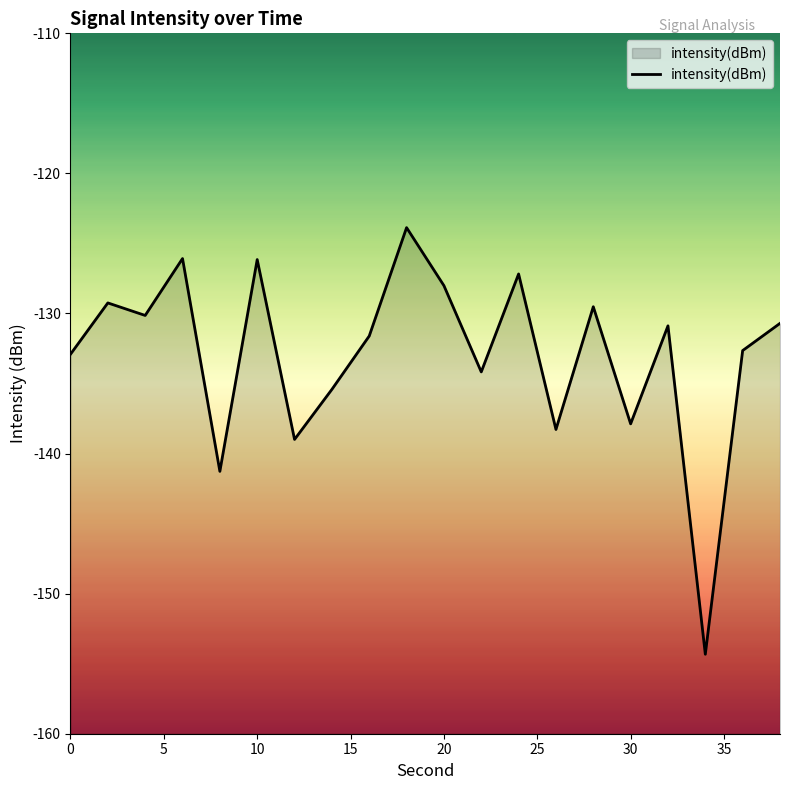

What is the greatest value displayed?

-123.9